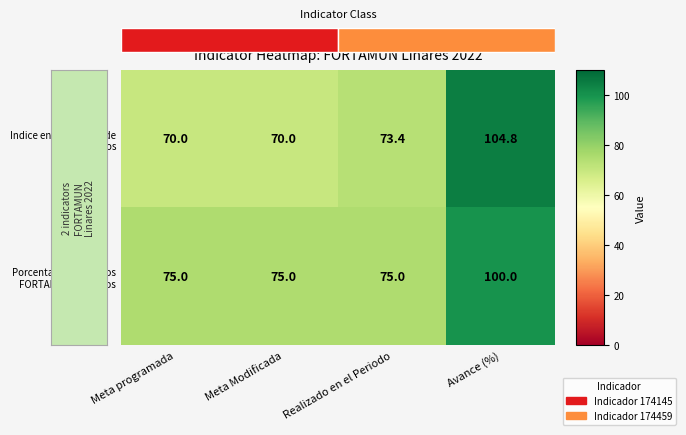

At how many categories does at least one series exceed 79?

1